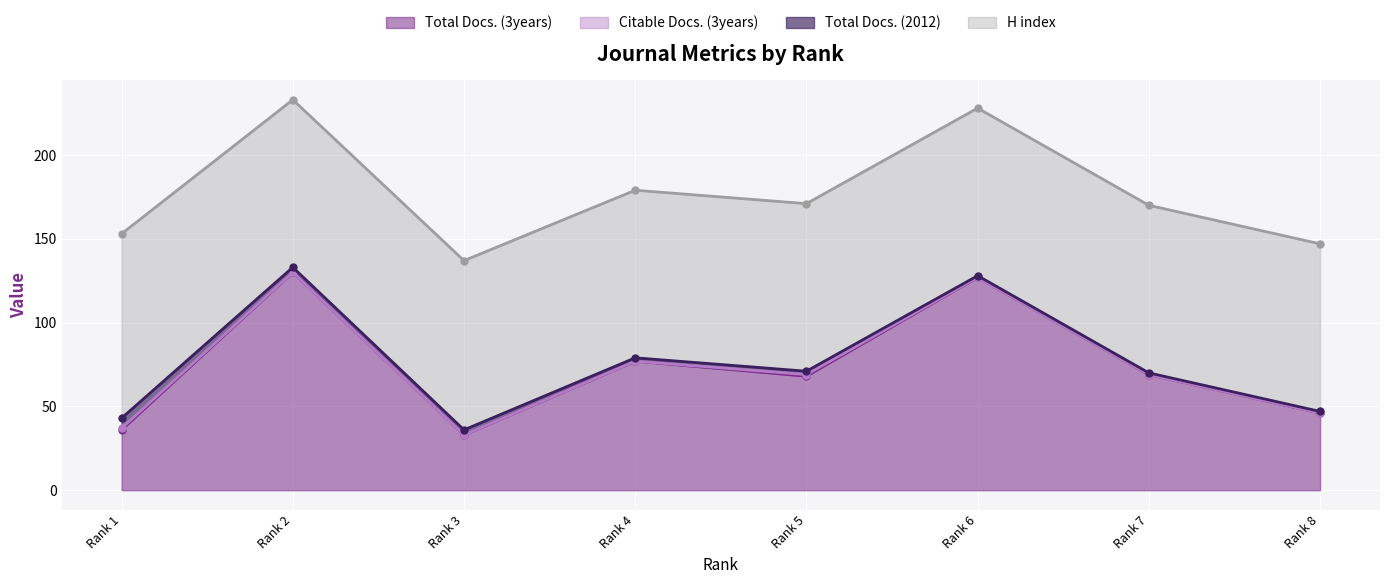

What is the highest value of the Total Docs. (3years) series?

130